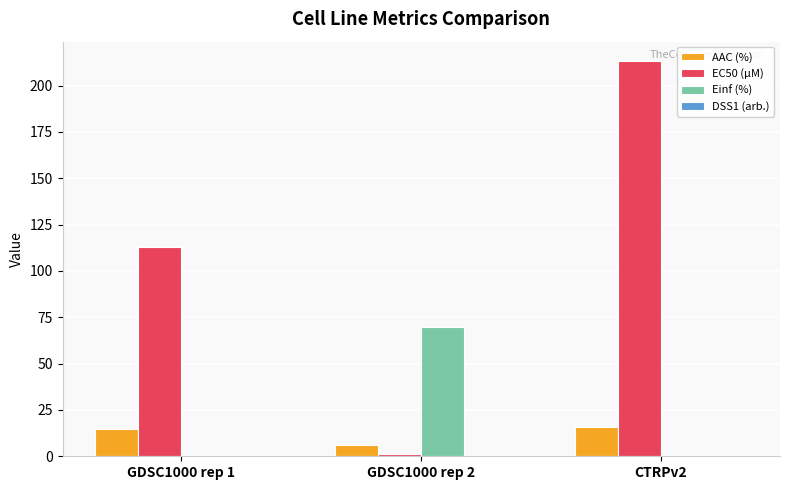

Which series has the largest total across all categories?

EC50 (µM)